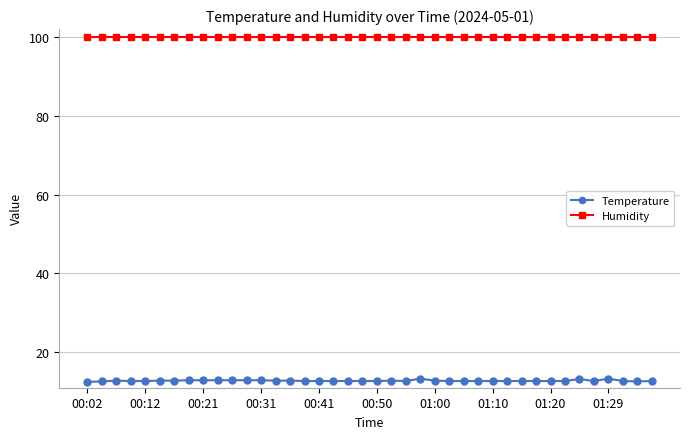

True or false: Temperature and Humidity intersect in this chart.

False